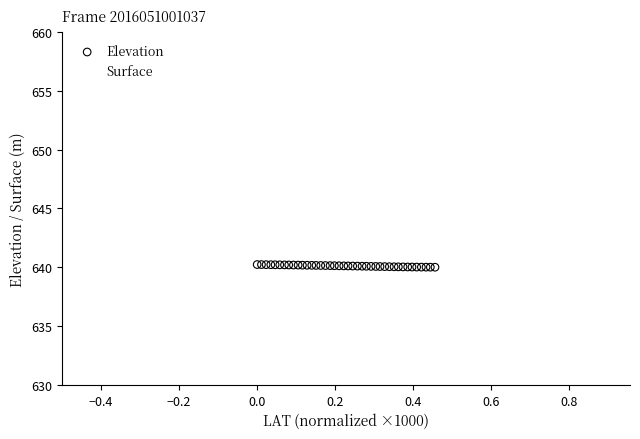

Which series has the largest Y range (max minus min)?

Surface